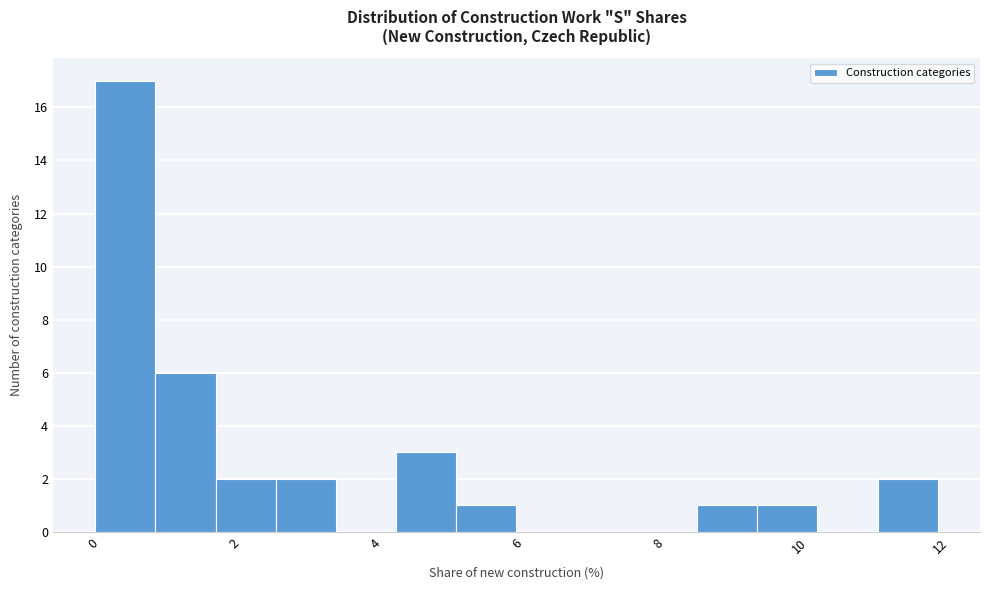

Which range on the x-axis has the tallest bar?

0.0 to 0.8